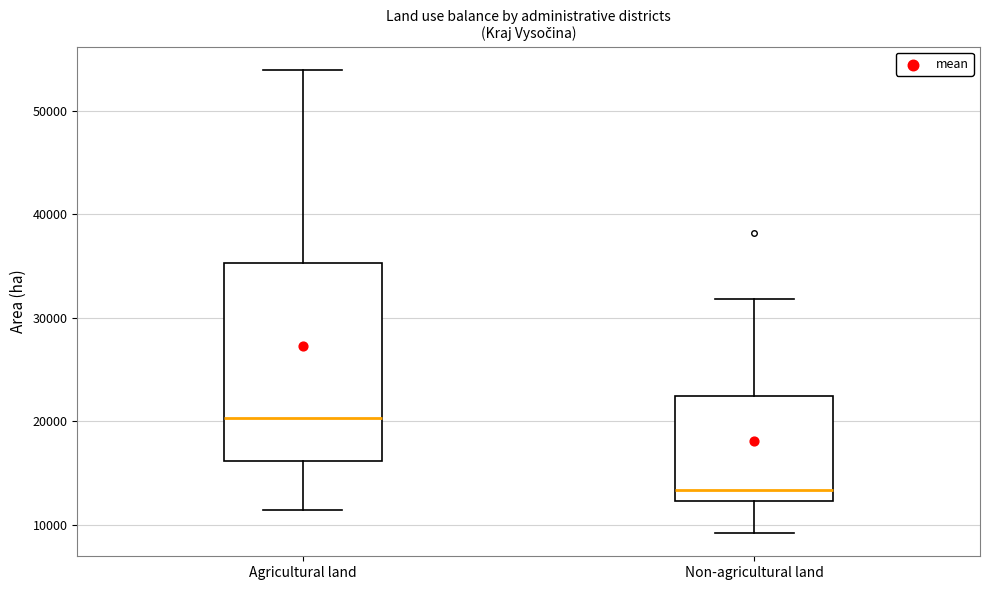

Which box has the lowest median line?

Non-agricultural land